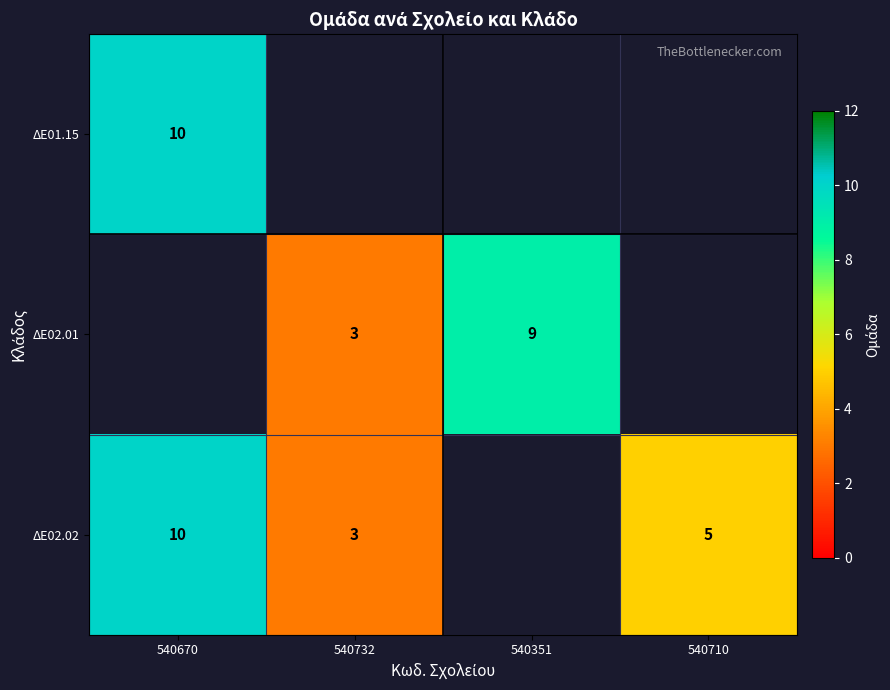

What is the smallest value displayed?

3.0